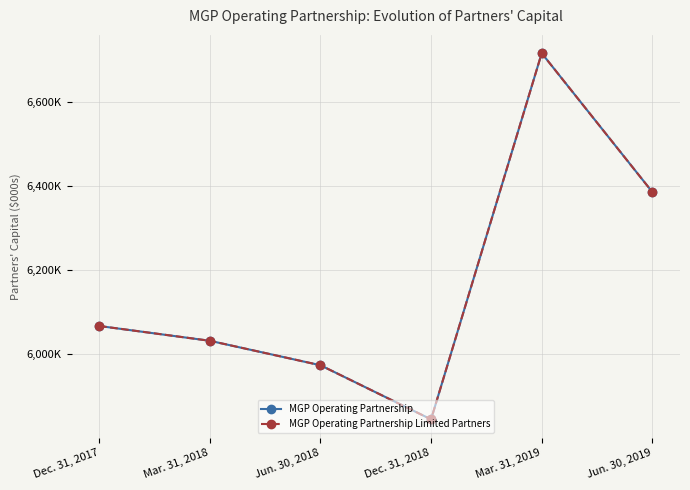

At which category does MGP Operating Partnership reach its first local peak?

Mar. 31, 2019